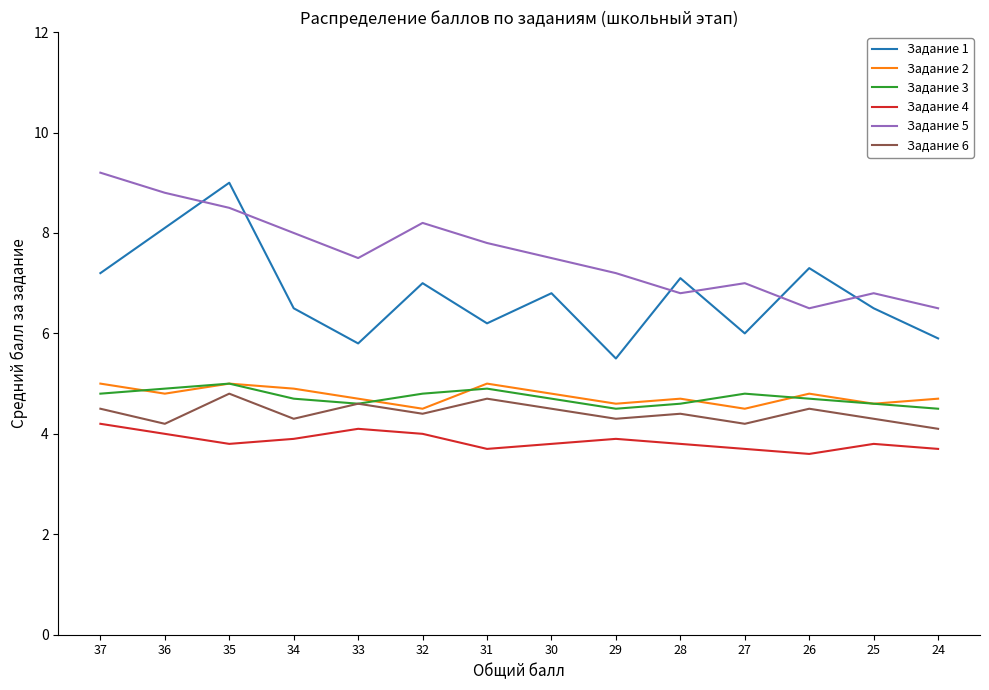

Which series has the largest total across all categories?

Задание 5